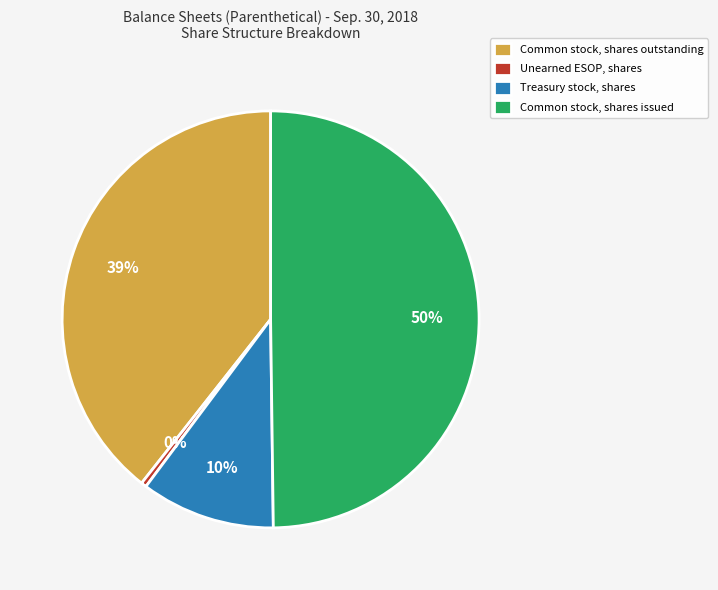

True or false: Common stock, shares outstanding accounts for 34% of the total.

False